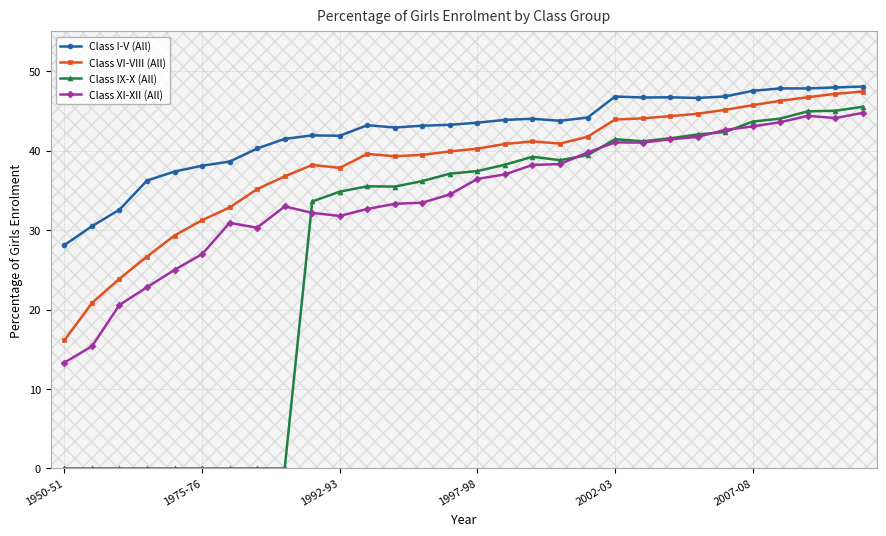

What is the minimum value for Class I-V (All)?

28.1